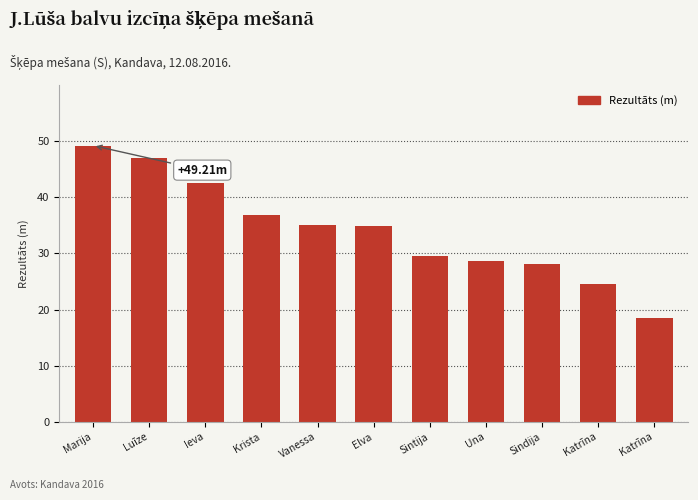

Between Krista and Ieva, which is larger?

Ieva